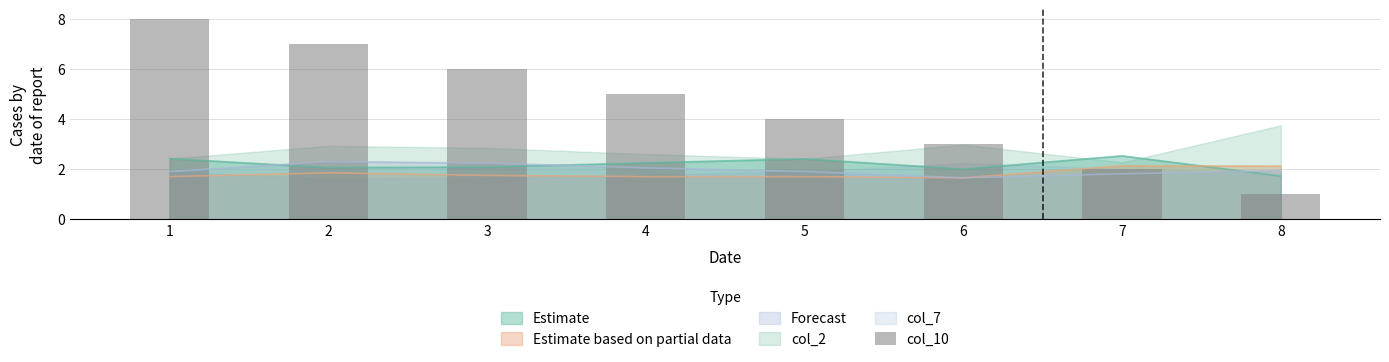

At which category does the chart reach its minimum across all series?

8